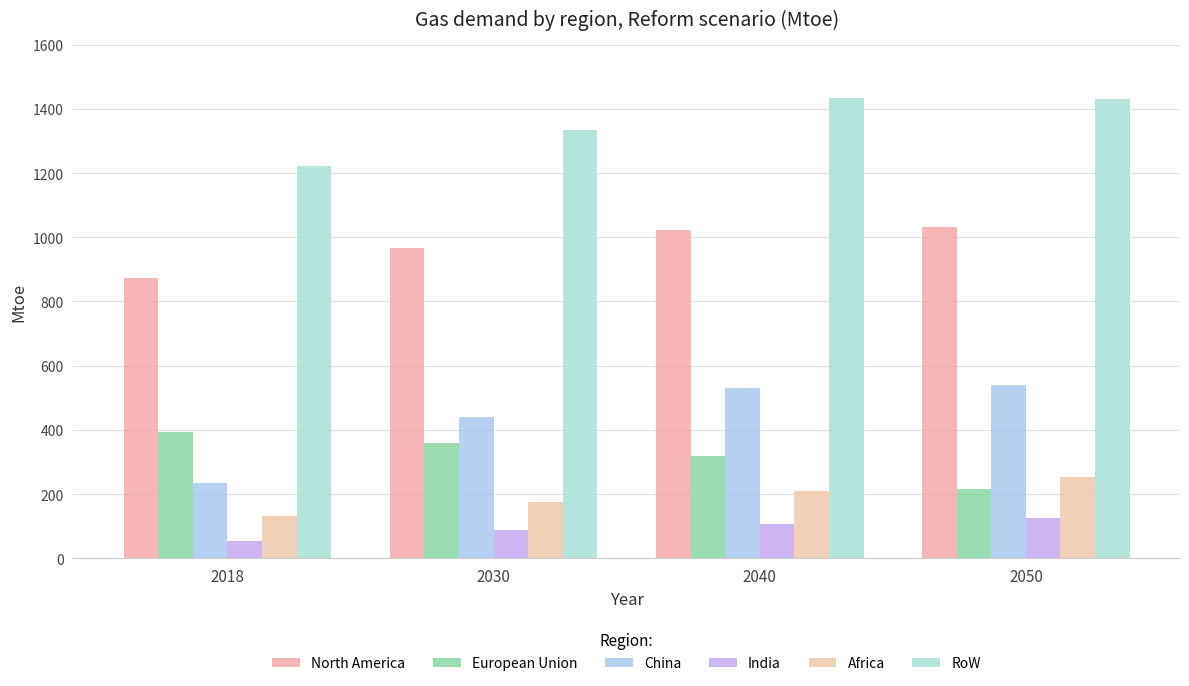

The value of India at 2018 is 54.7. True or false?

True